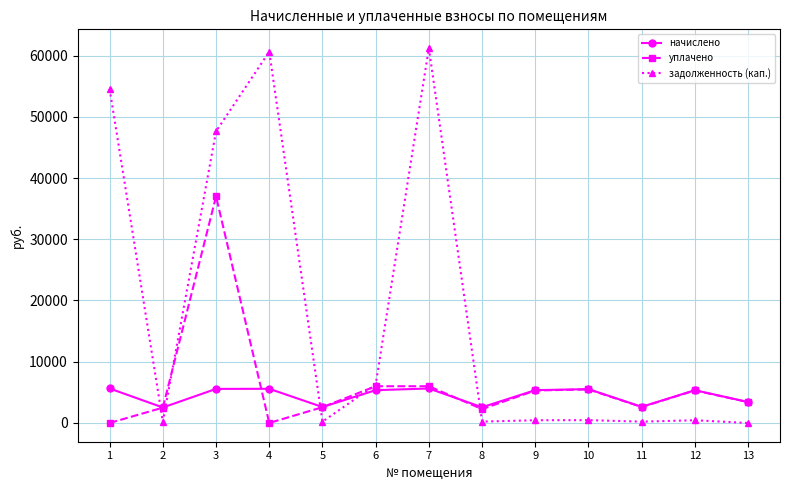

Is the value of задолженность (кап.) at 11 greater than the value of уплачено at 3?

No